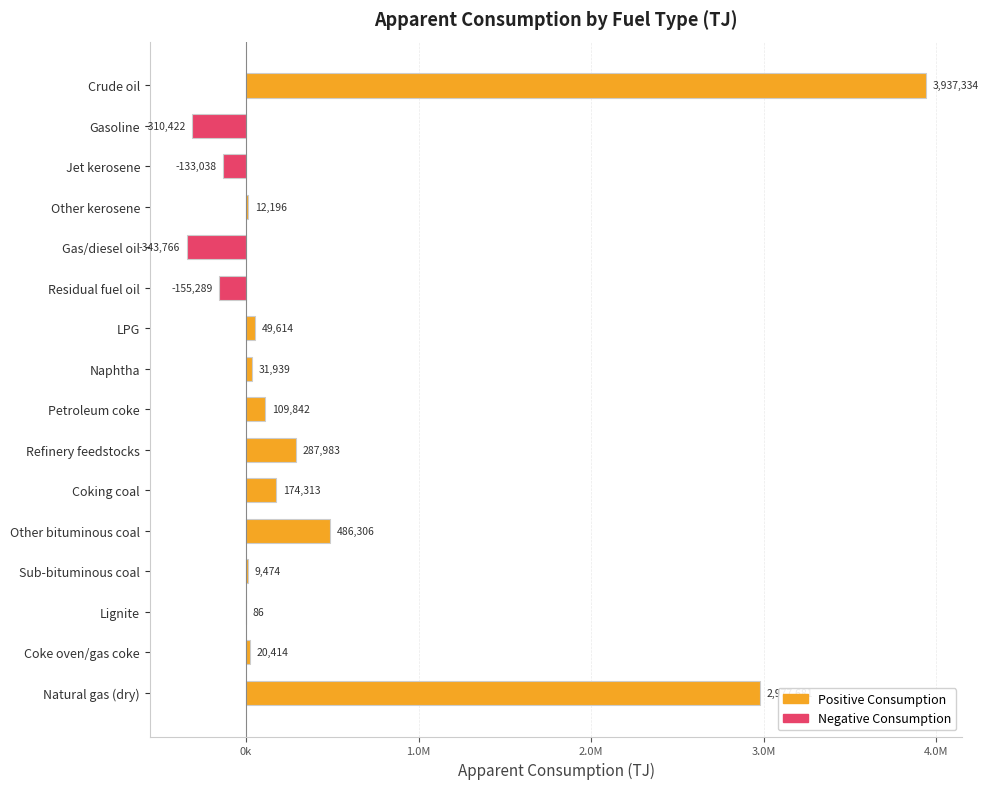

Are the bars horizontal?

Yes